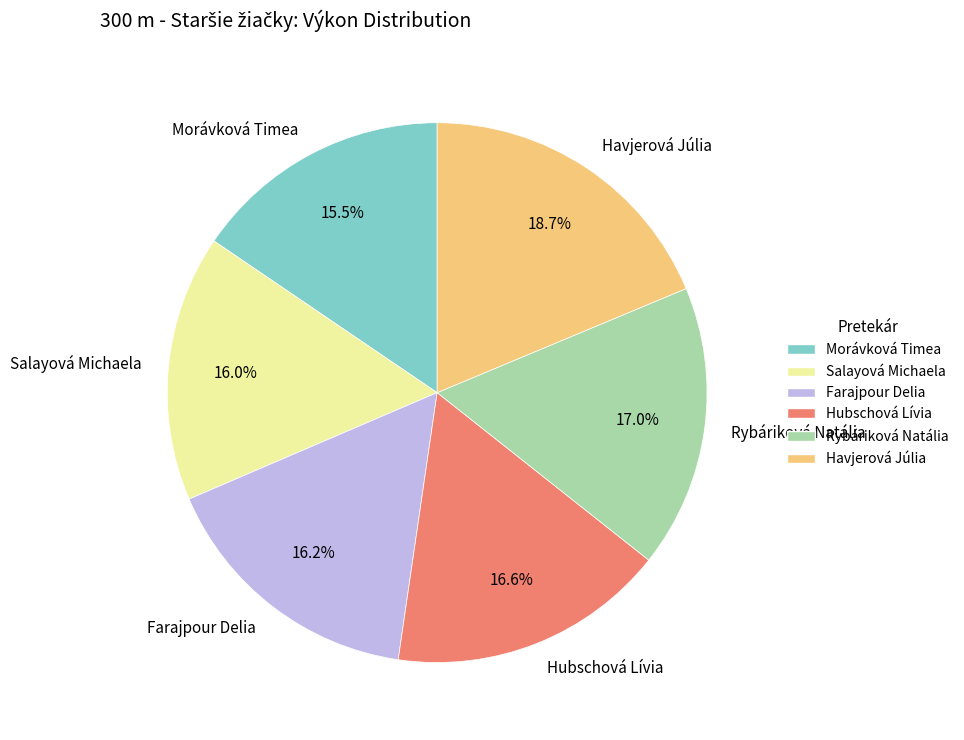

How many slices are in this pie chart?

6